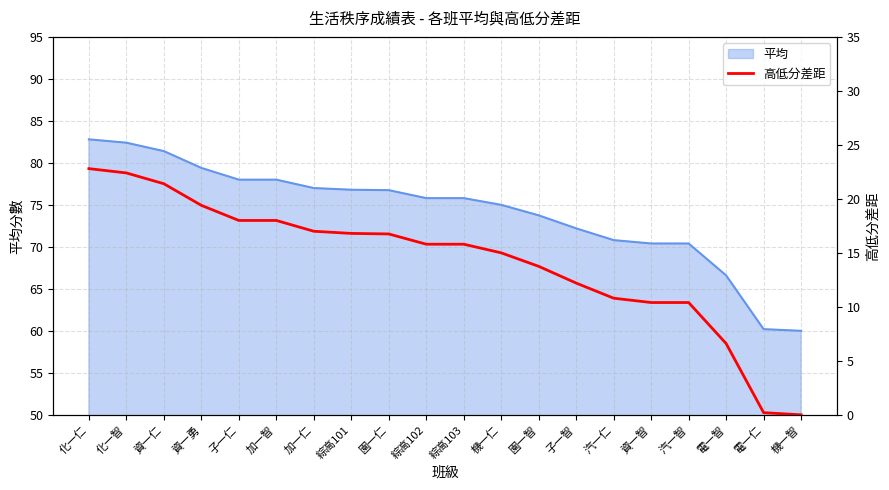

What is the difference between the maximum and minimum values?

22.8